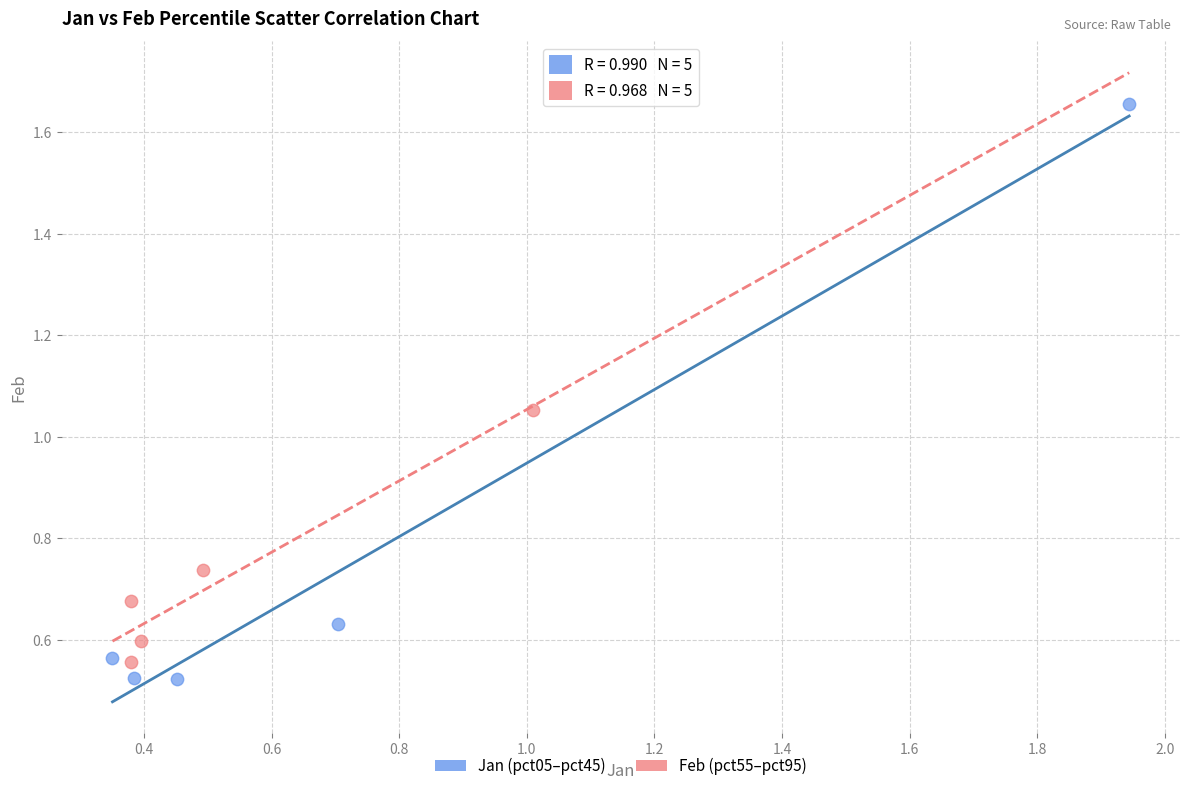

Which series contains the highest Y value?

Jan (pct05–pct45)